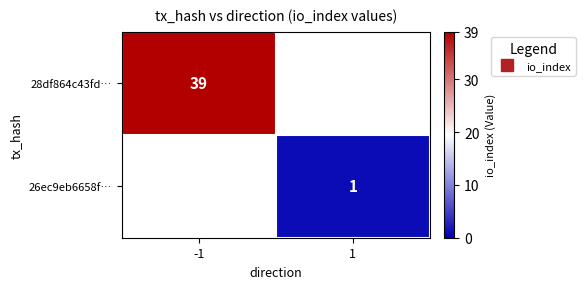

At how many categories does at least one series exceed 7?

1